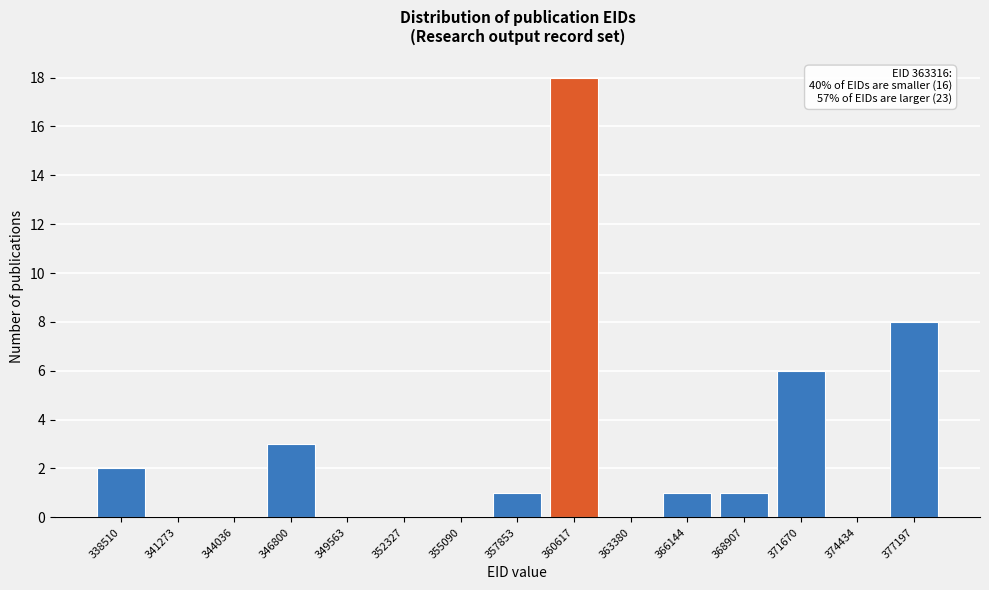

Reading left to right, extract all data points from this chart.

338510=2	341273=0	344036=0	346800=3	349563=0	352327=0	355090=0	357853=1	360617=18	363380=0	366144=1	368907=1	371670=6	374434=0	377197=8